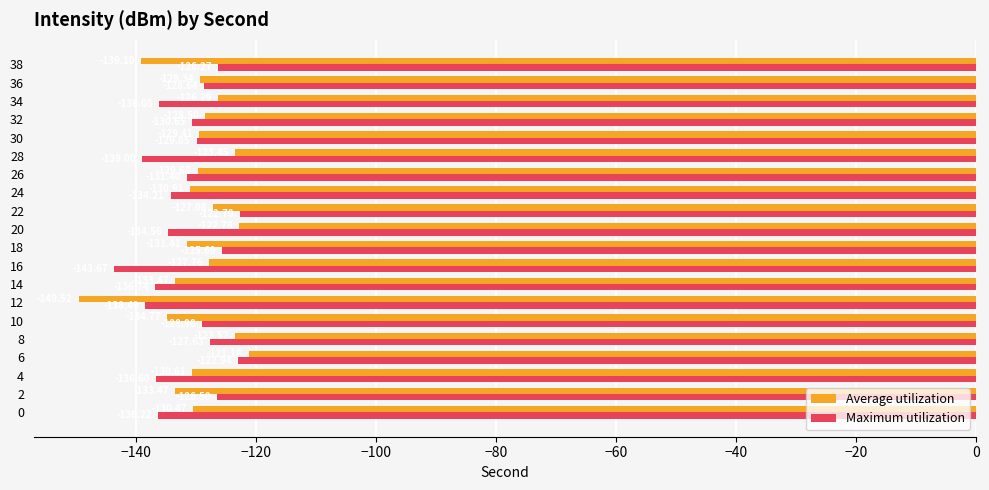

What are all the series names shown in the legend?

Average utilization, Maximum utilization